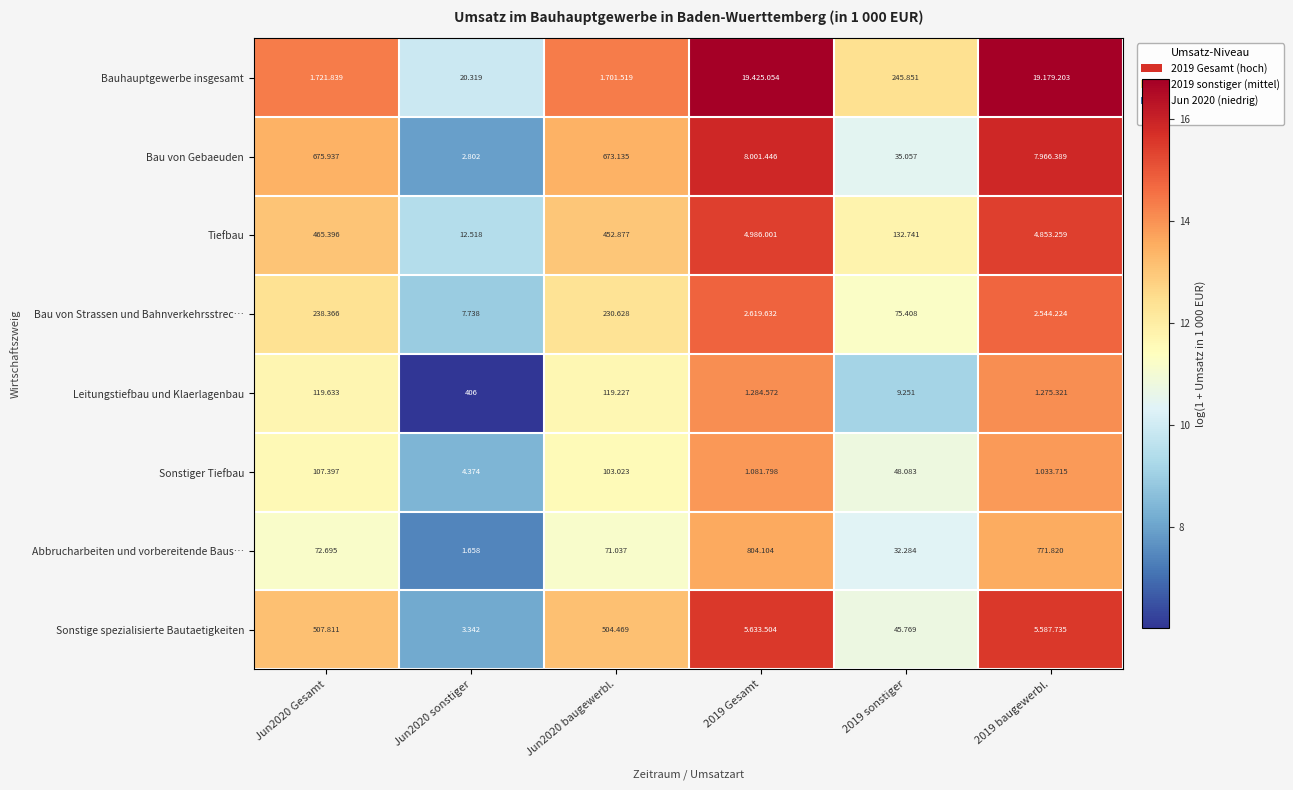

Is it true that Tiefbau equals 13.0 at Jun2020 baugewerbl.?

True